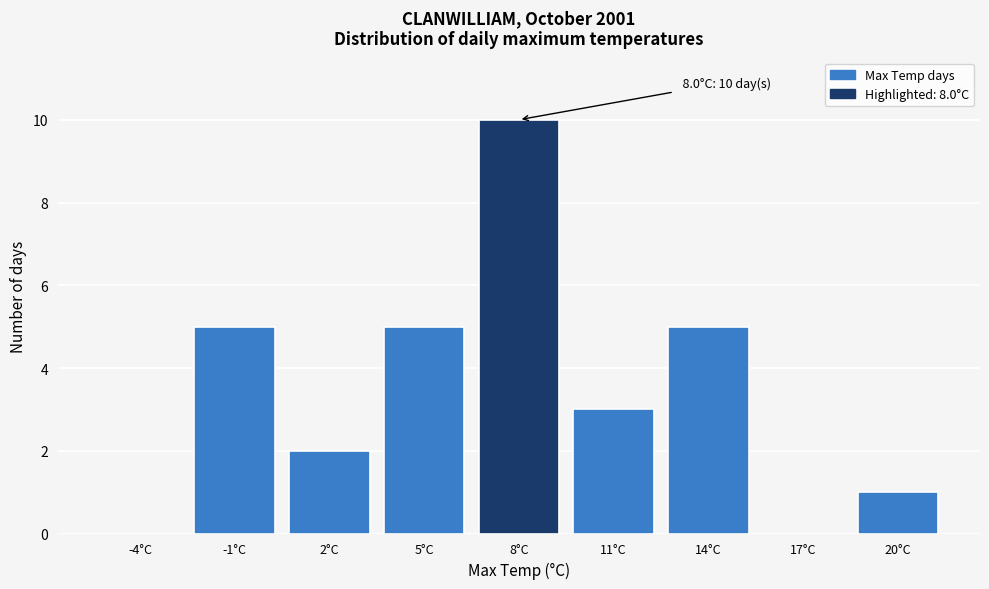

Reading right to left, list all the values displayed in this chart.

20°C=1	17°C=0	14°C=5	11°C=3	8°C=10	5°C=5	2°C=2	-1°C=5	-4°C=0